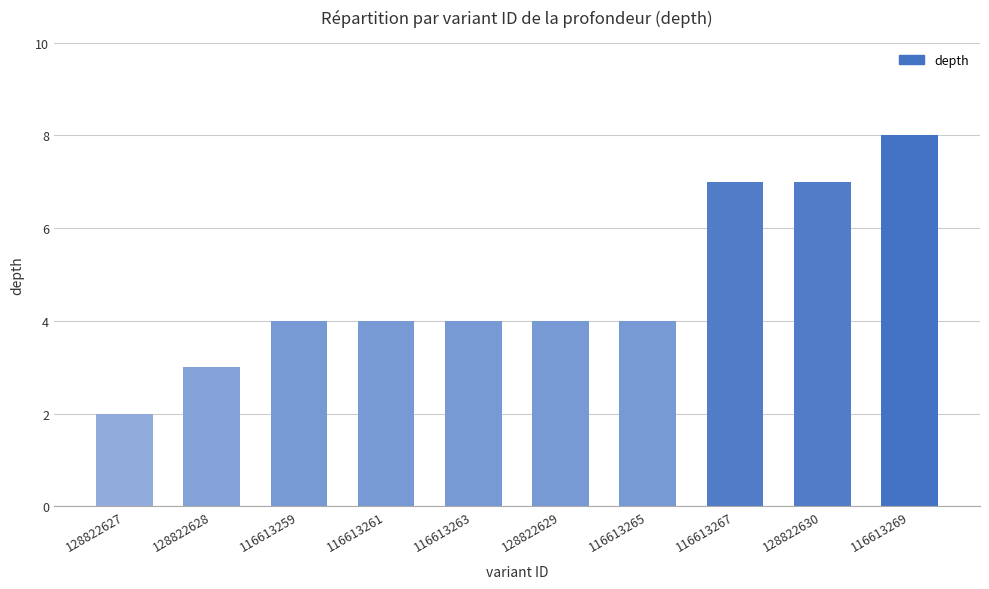

What is the label of the 3rd bar from the right?

116613267